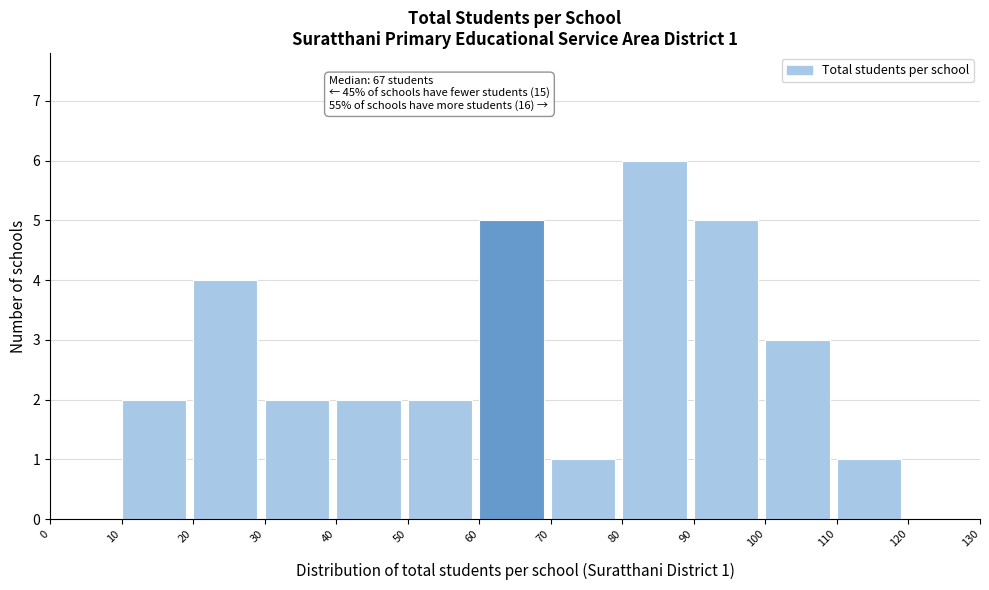

Over which range of the x-axis is the bar tallest?

80 to 90